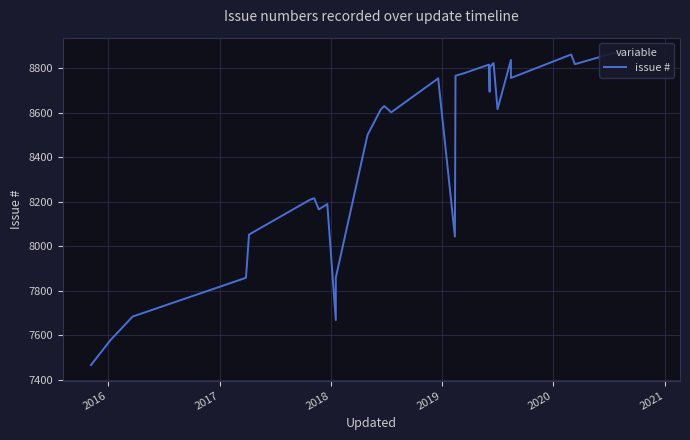

Reading left to right, what are all the values shown in this chart?

7466	7578	7684	7858	8052	8209	8215	8165	8189	7668	7859	8499	8612	8616	8629	8601	8753	8754	8043	8765	8774	8775	8815	8693	8802	8820	8822	8821	8615	8836	8755	8858	8860	8817	8866	8865